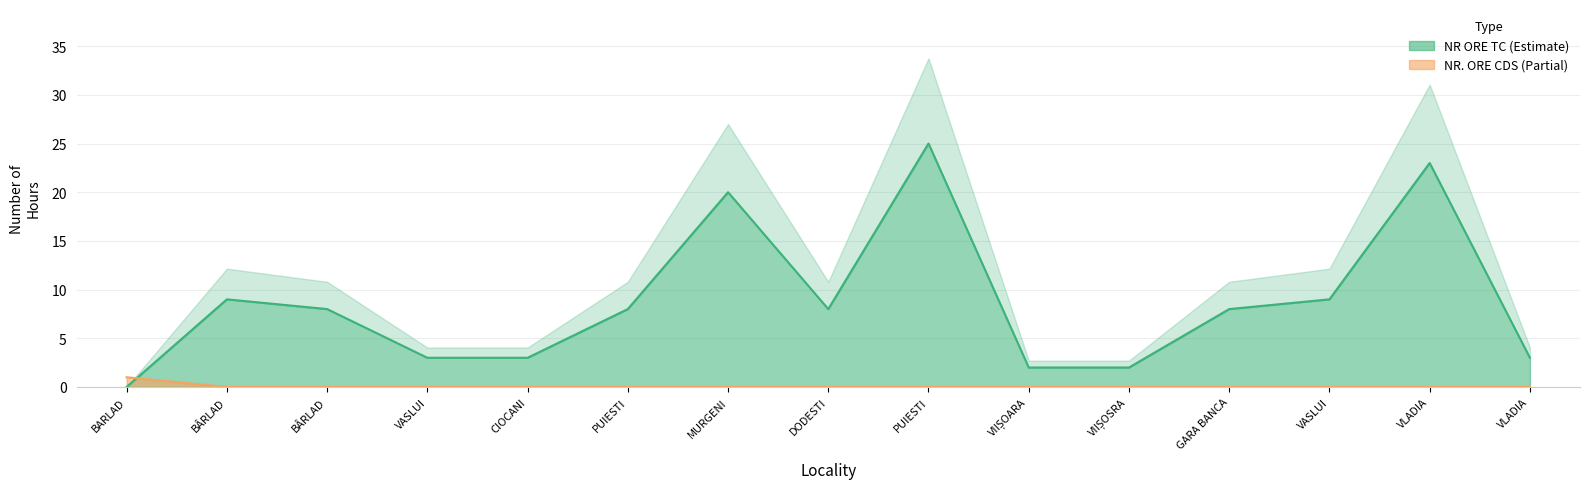

What is the difference between the highest and lowest values at VLADIA?

23